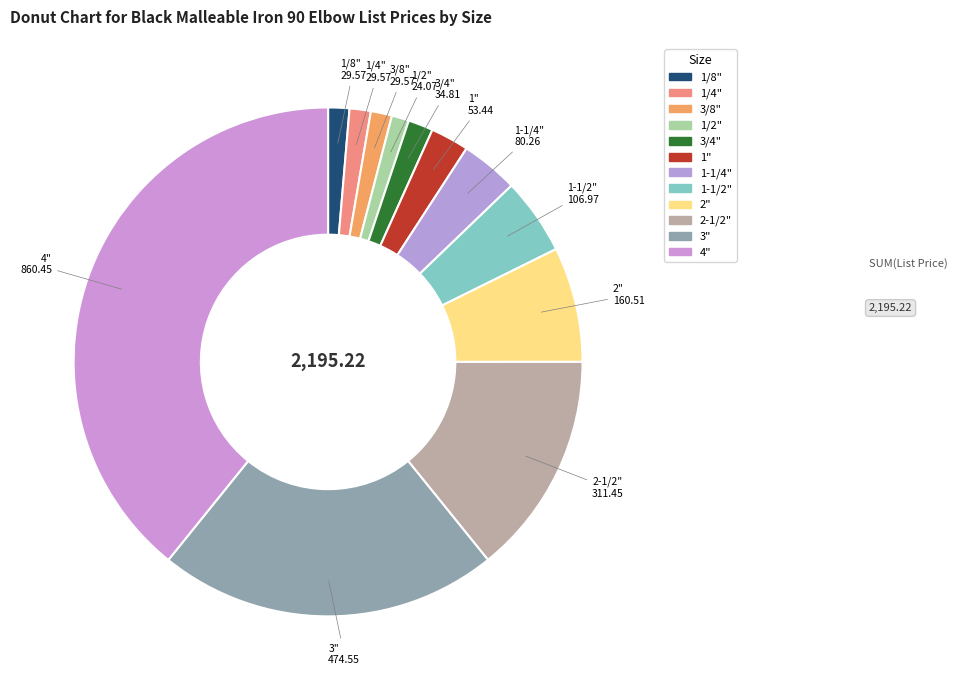

True or false: 1/8" accounts for 1% of the total.

True